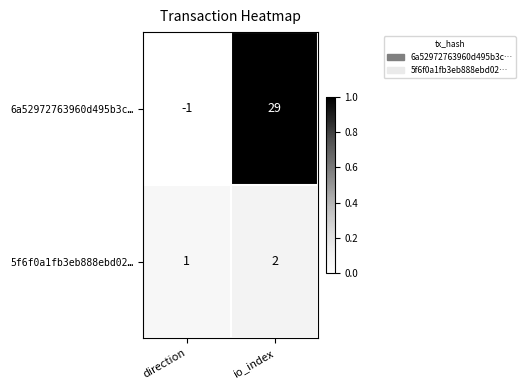

Between direction and io_index, which series saw the biggest shift?

6a52972763960d495b3c…